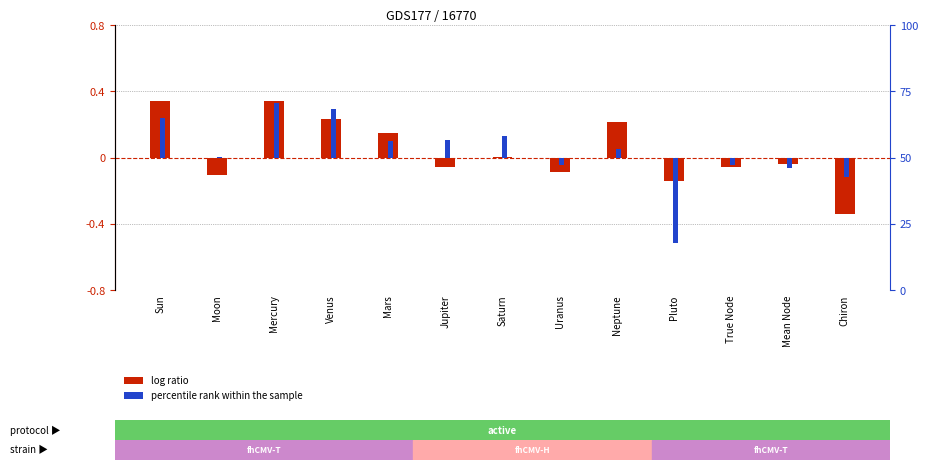

At which label does House-2 offset first exceed 0?

Sun